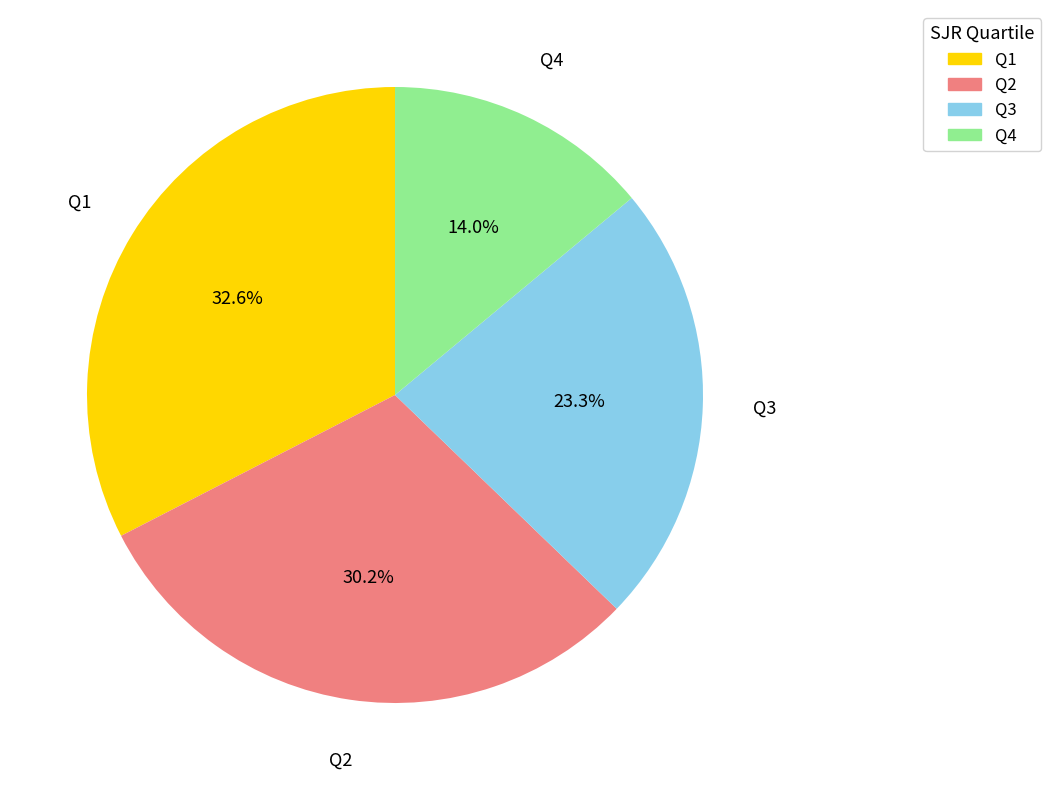

Which category has the smallest portion of the pie?

Q4